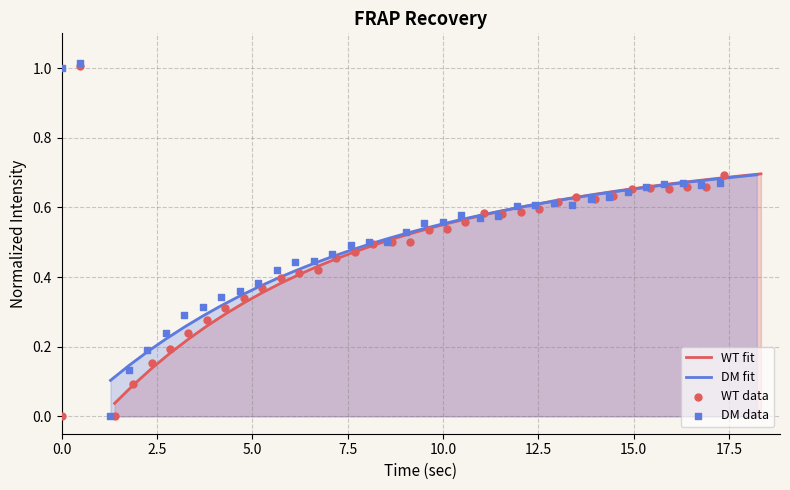

Which series reaches the maximum Y coordinate?

DM data